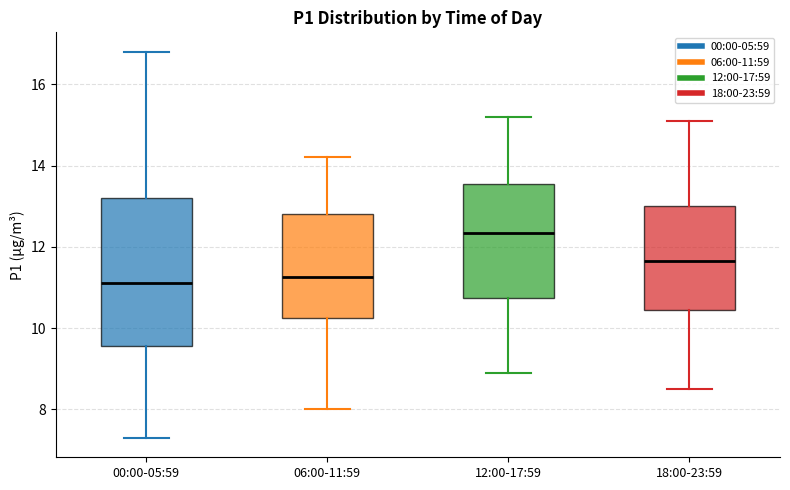

Which box is the tallest, from its lower edge to its upper edge?

00:00-05:59